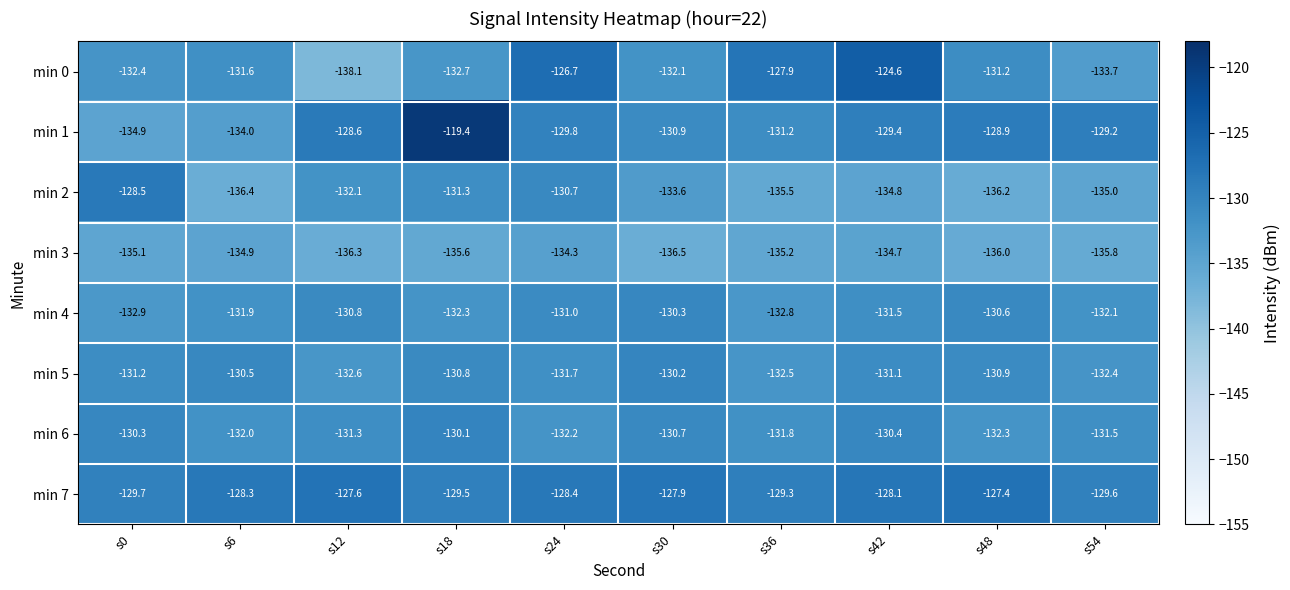

What value does the min 7 series have at s24?

-128.4